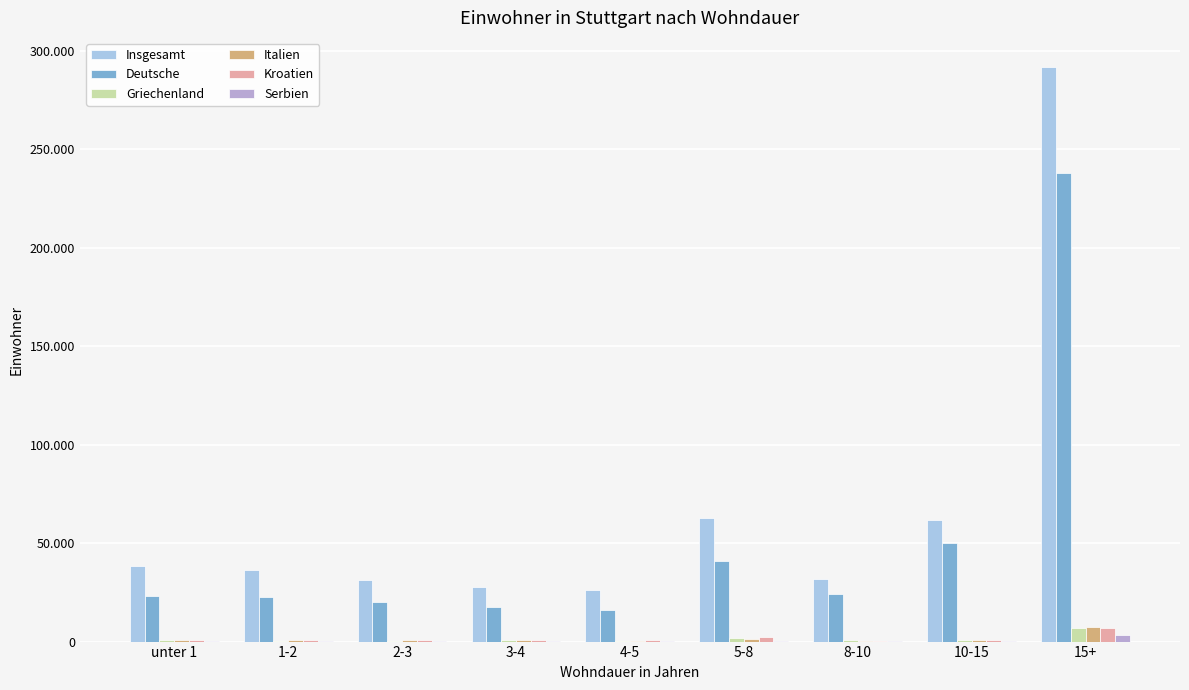

What are all the series names shown in the legend?

Insgesamt, Deutsche, Griechenland, Italien, Kroatien, Serbien